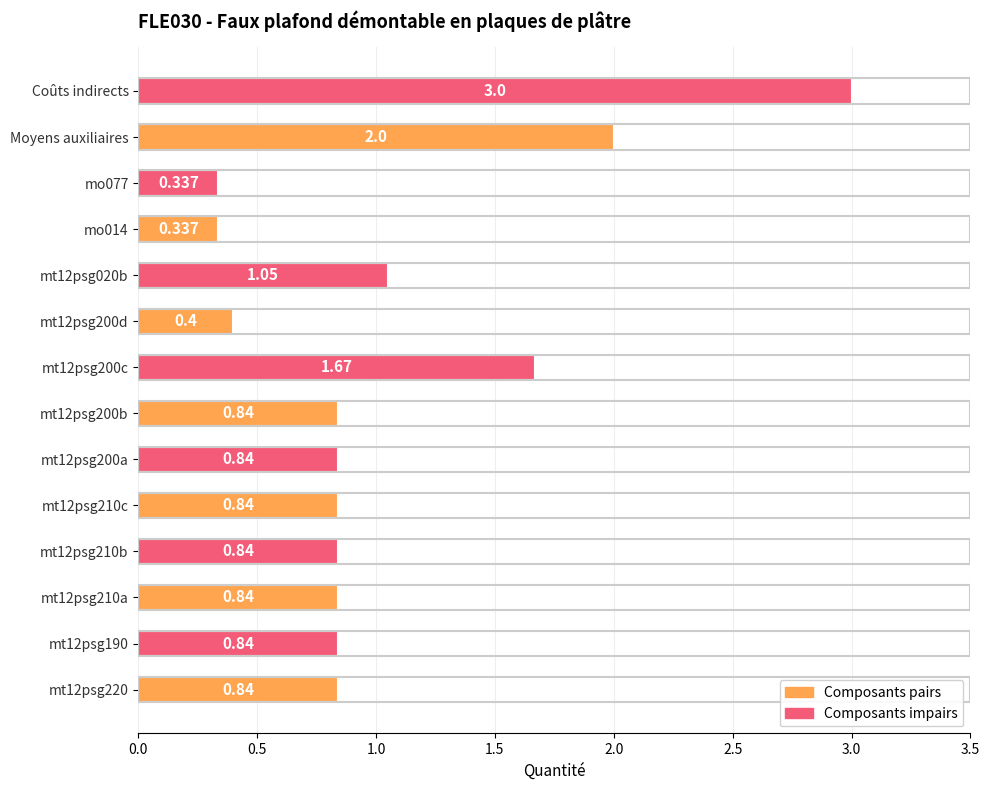

Does the chart contain any negative values?

No